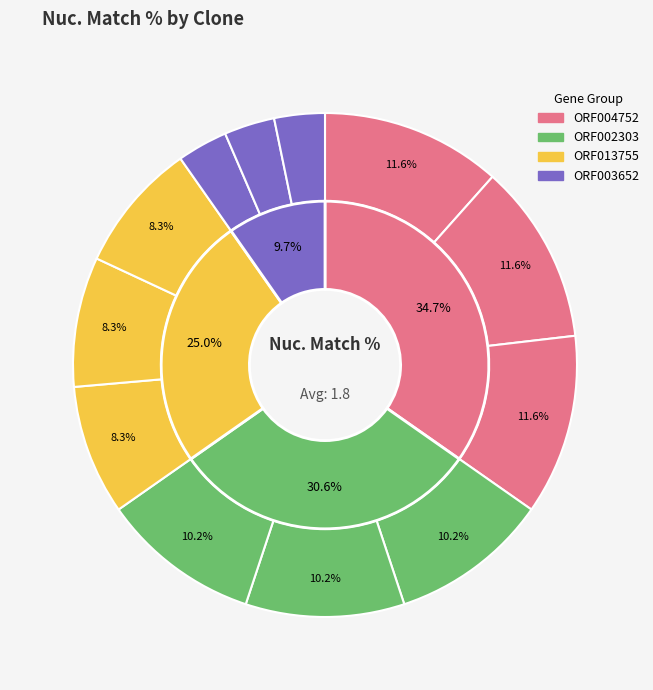

Rank the categories by value from highest to lowest.

ORF004752.1_s300c1, ORF004752.1_s304c1, ORF004752.1_s317c1, ORF002303.1_s300c1, ORF002303.1_s304c1, ORF002303.1_s317c1, ORF013755.1_s300c1, ORF013755.1_s304c1, ORF013755.1_s317c1, ORF003652.1_s300c1, ORF003652.1_s304c1, ORF003652.3_s317c1